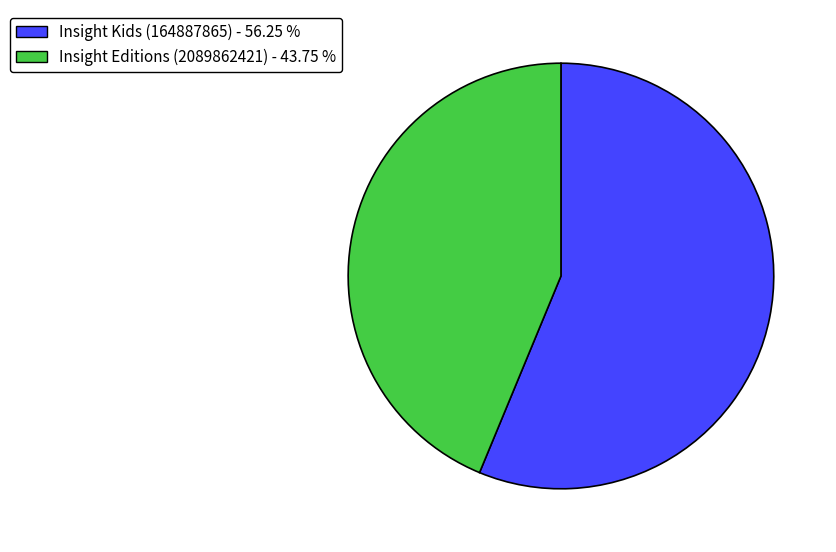

Rank the categories by value from highest to lowest.

Insight Kids (164887865), Insight Editions (2089862421)